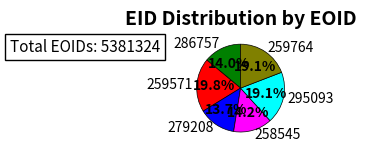

What is the largest slice in the pie chart?

259571